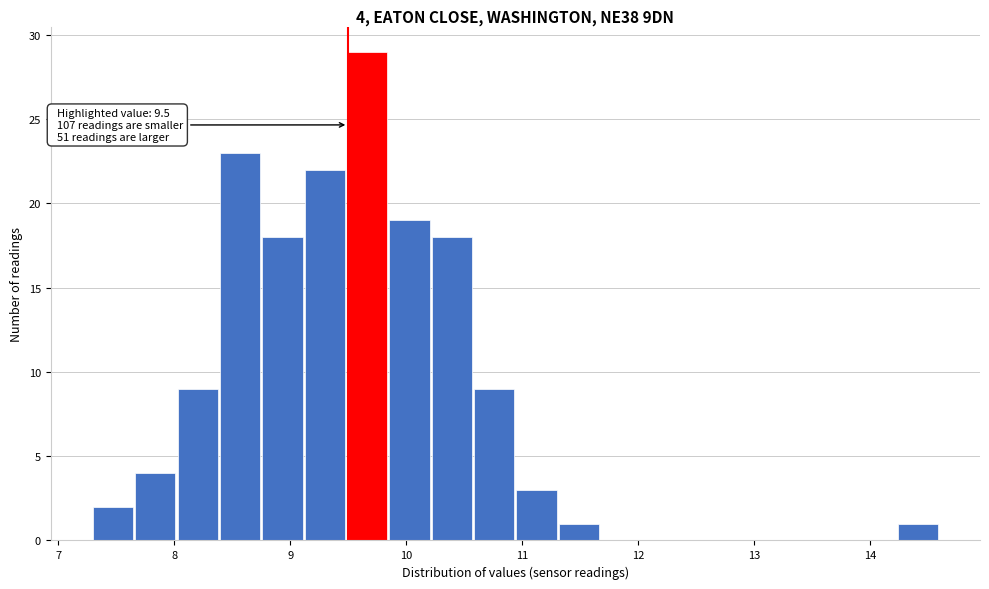

Around what value on the x-axis is the tallest bar? Give the approximate position of its centre, as read against the axis.

9.7